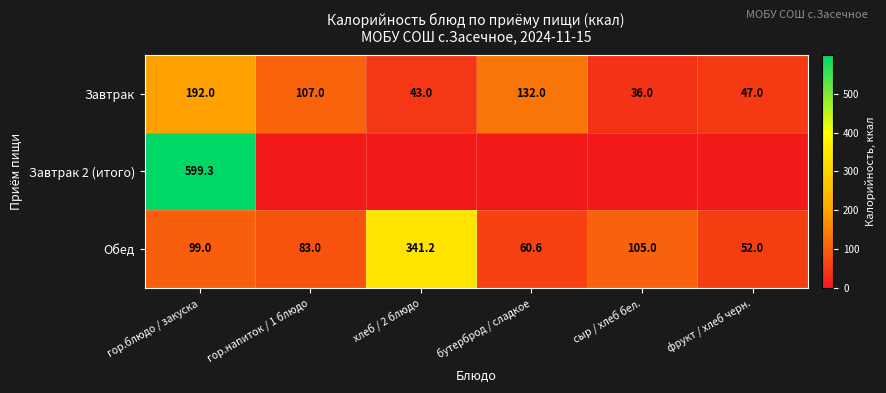

Between фрукт / хлеб черн. and гор.блюдо / закуска, which is larger?

гор.блюдо / закуска